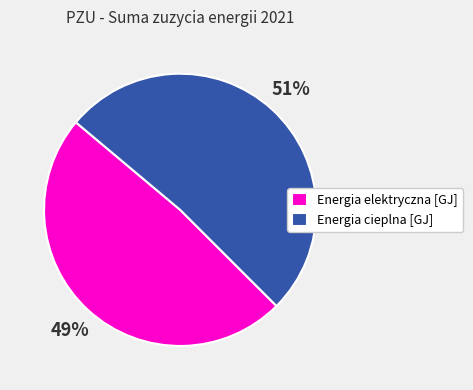

The Energia elektryczna [GJ] slice represents 61% of the pie. True or false?

False